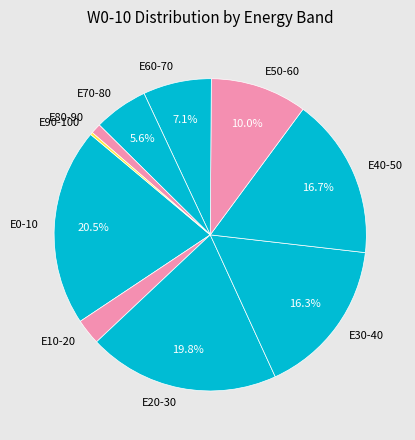

To the nearest percent, what percentage of the pie is E70-80?

6%